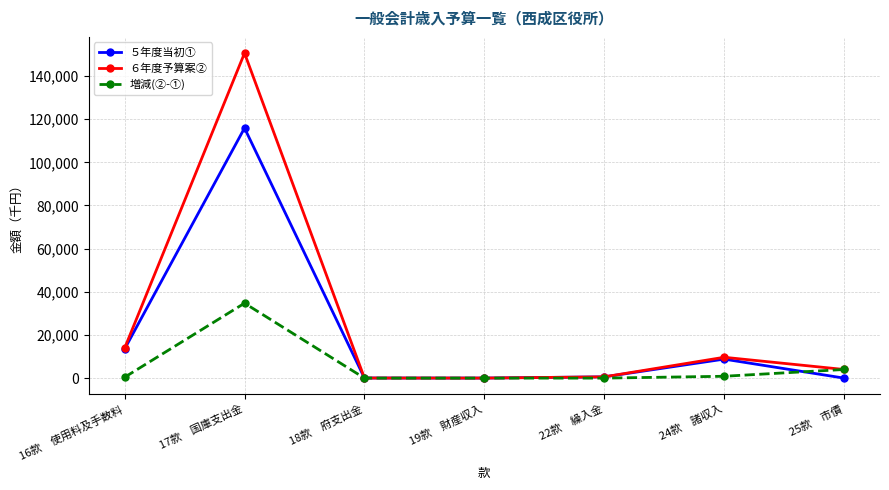

What is the maximum value shown in the chart?

150581